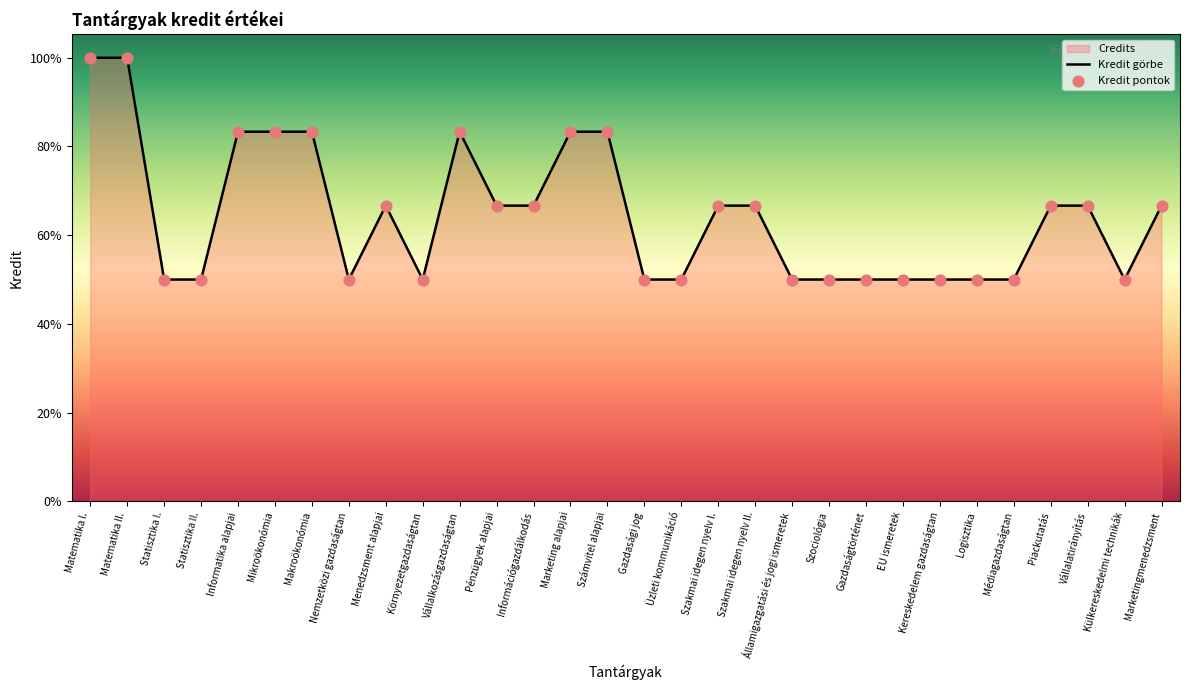

Which series has the largest total across all categories?

Kredit görbe